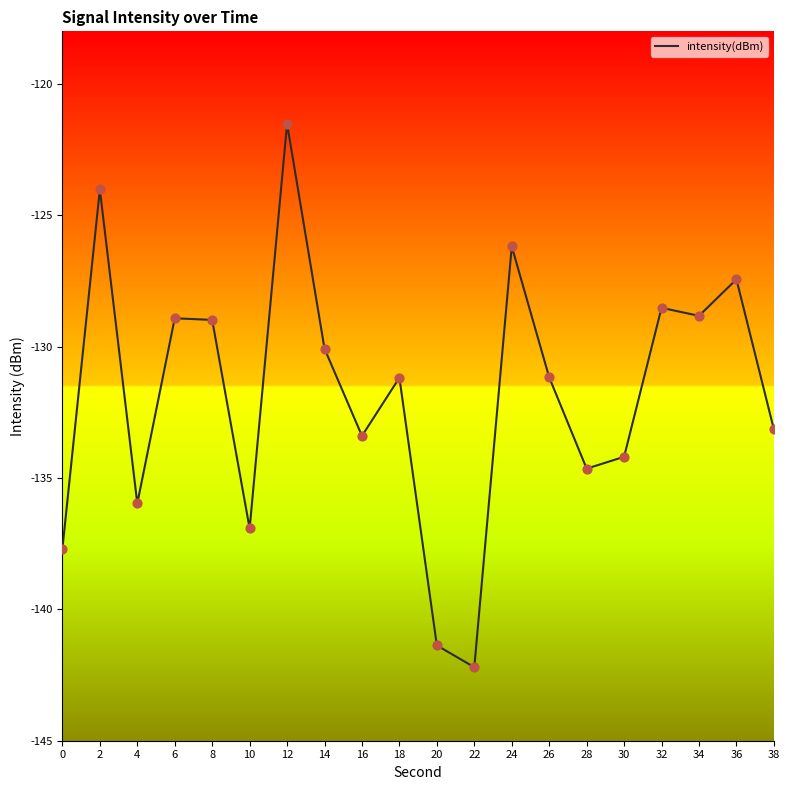

What is the change in value from 18 to 24?

+5.0